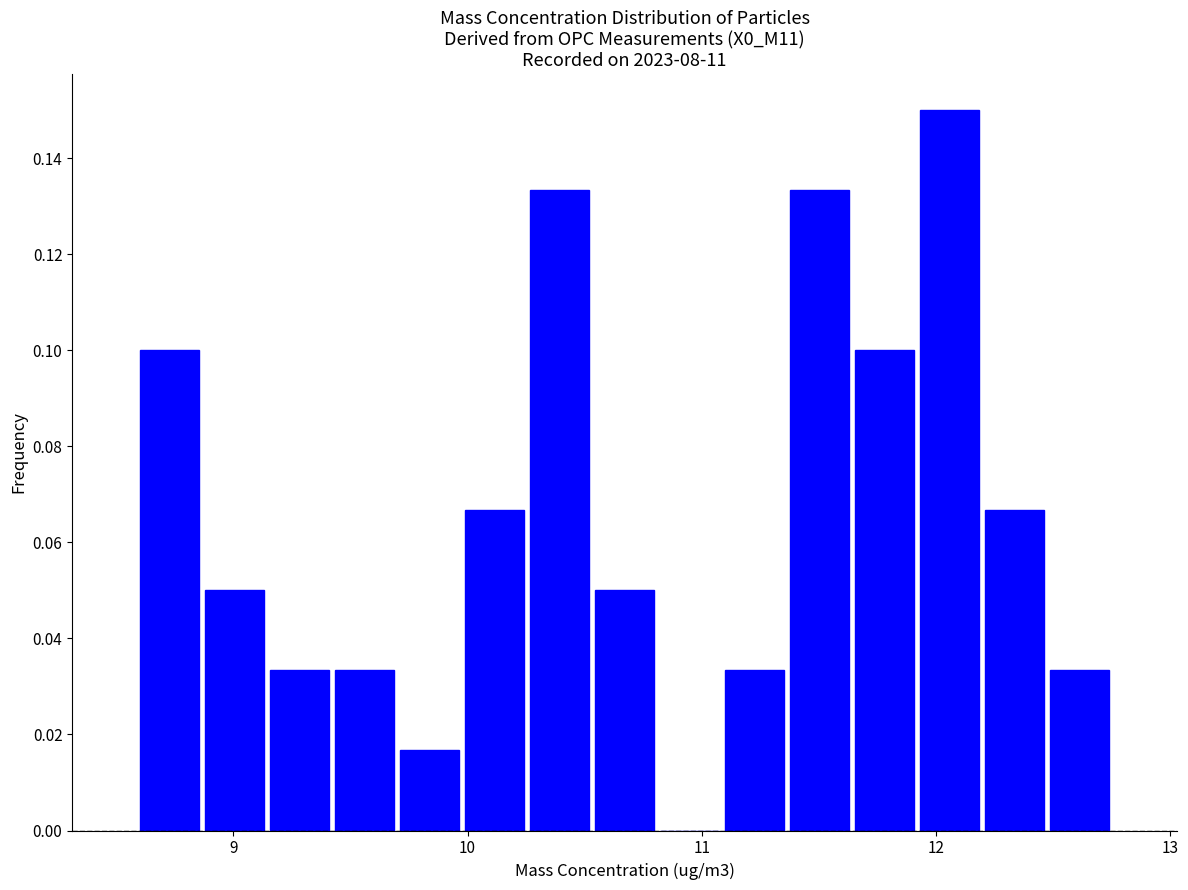

Around what value on the x-axis is the tallest bar? Give the approximate position of its centre, as read against the axis.

12.1